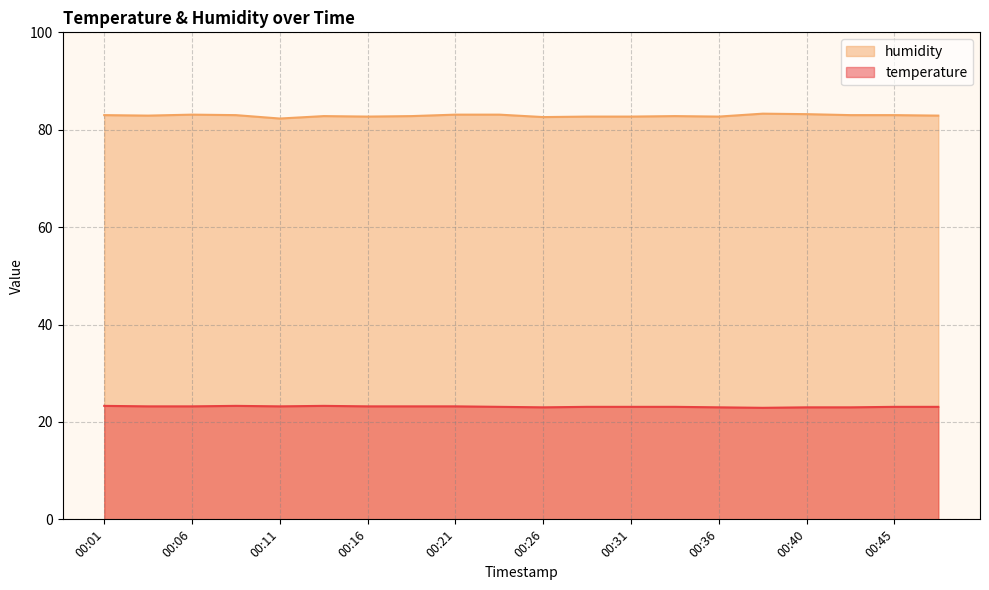

Reading left to right, what are all the values shown in this chart?

temperature: 00:01=23.3	00:04=23.2	00:06=23.2	00:09=23.3	00:11=23.2	00:14=23.3	00:16=23.2	00:18=23.2	00:21=23.2	00:23=23.1	00:26=23.0	00:28=23.1	00:31=23.1	00:33=23.1	00:36=23.0	00:38=22.9	00:40=23.0	00:43=23.0	00:45=23.1	00:48=23.1
humidity: 00:01=83.0	00:04=82.9	00:06=83.1	00:09=83.0	00:11=82.3	00:14=82.8	00:16=82.7	00:18=82.8	00:21=83.1	00:23=83.1	00:26=82.6	00:28=82.7	00:31=82.7	00:33=82.8	00:36=82.7	00:38=83.3	00:40=83.2	00:43=83.0	00:45=83.0	00:48=82.9